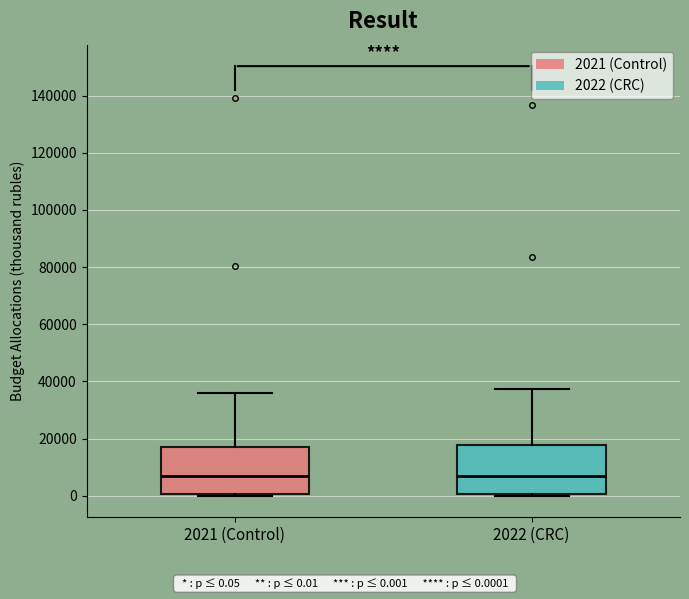

Where is the upper edge of the box for 2021 (Control) on the y-axis? The values are not printed on the chart, so give them approximately, as read against the axis.

18000